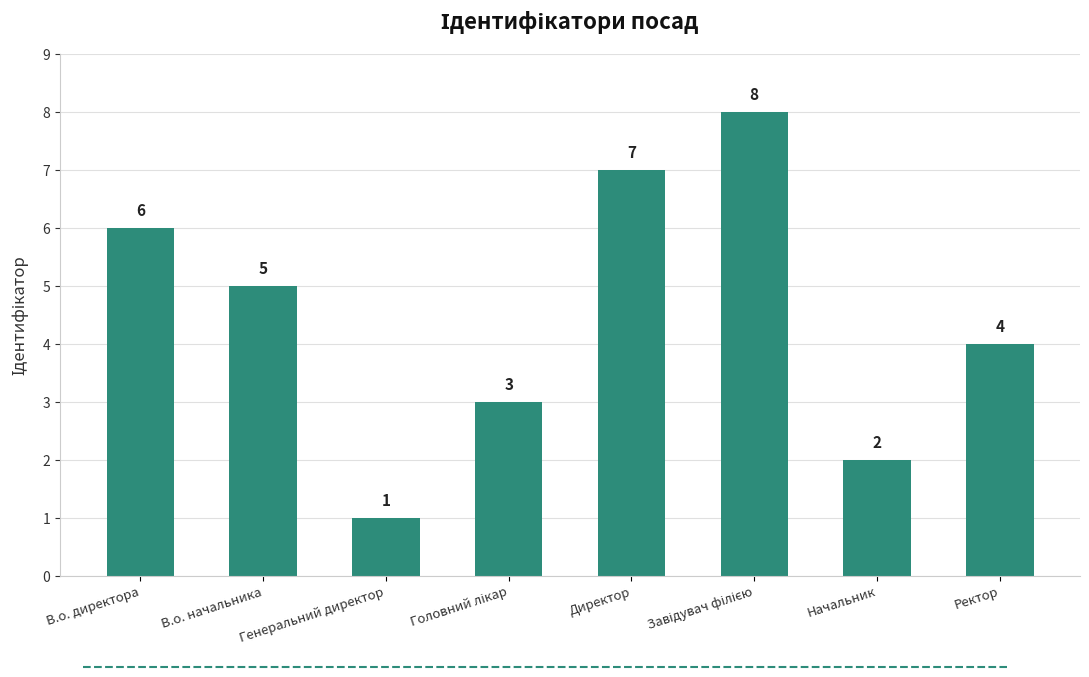

True or false: the data shows 6 at В.о. директора.

True